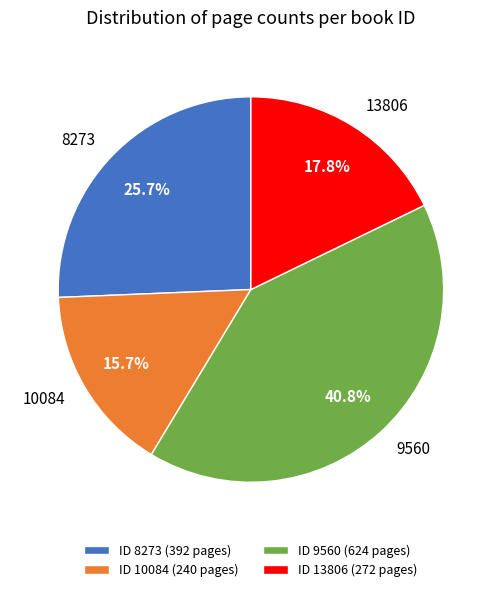

Which category has the biggest portion of the pie?

9560